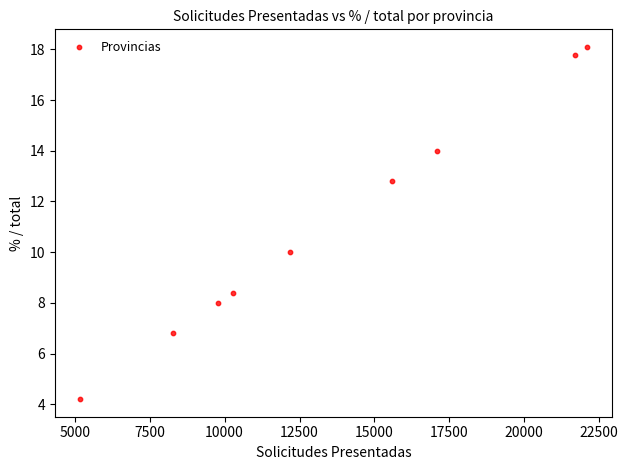

What is the average Y value?

11.1